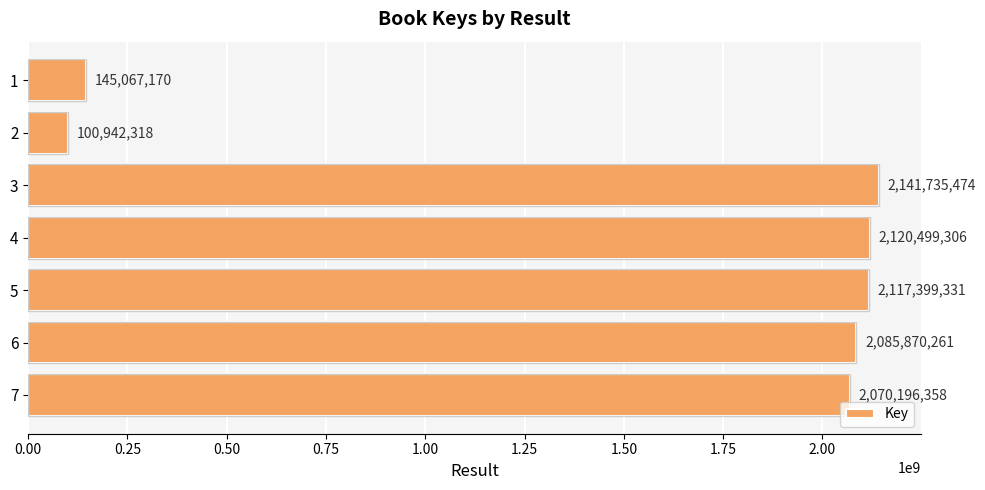

What is the value of the 7th bar from the top?

2070196358